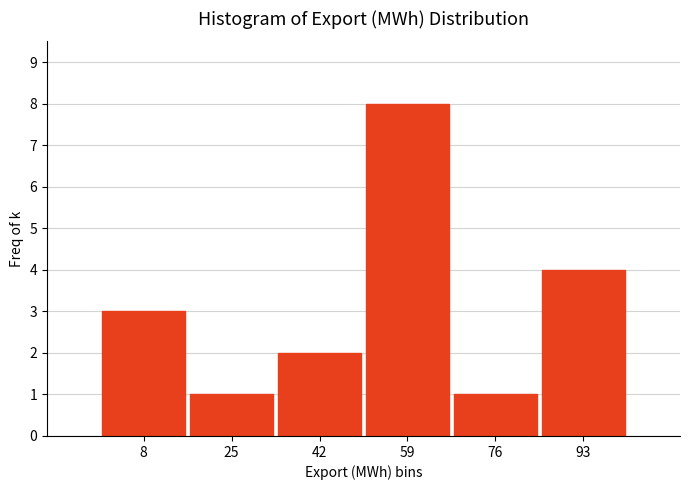

Reading left to right, list every bar in this chart as the range it spans on the x-axis followed by its height. Neither the bar edges nor the heights are printed on the chart, so give them approximately, as read against the axes.

0 to 16: 3
16 to 34: 1
34 to 50: 2
50 to 68: 8
68 to 84: 1
84 to 102: 4